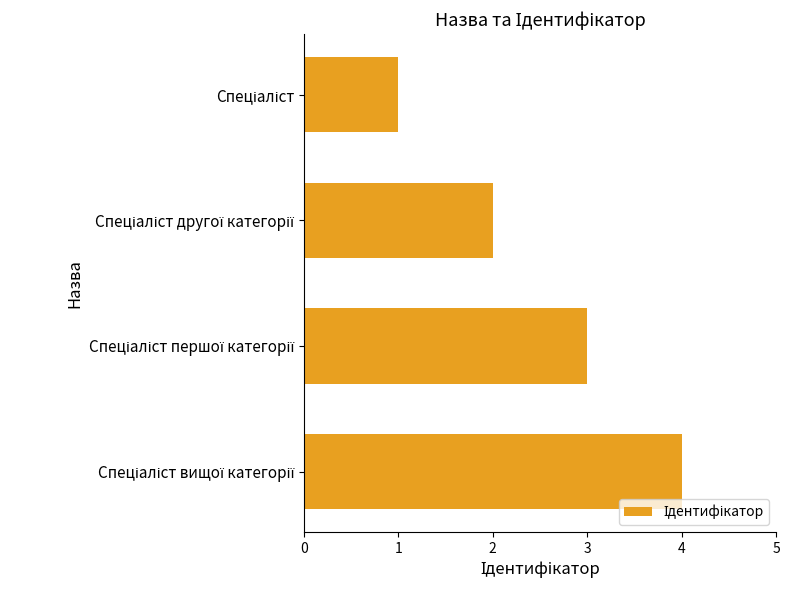

What is the sum of all values?

10